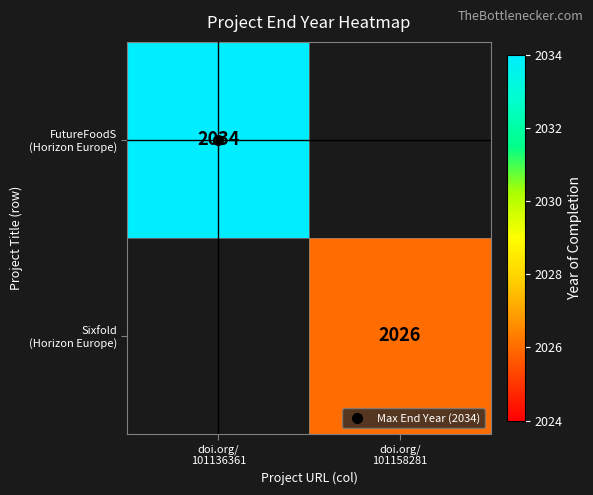

Is the value of FutureFoodS (Horizon Europe) at doi.org/ 101158281 greater than the value of Sixfold (Horizon Europe) at doi.org/ 101158281?

No